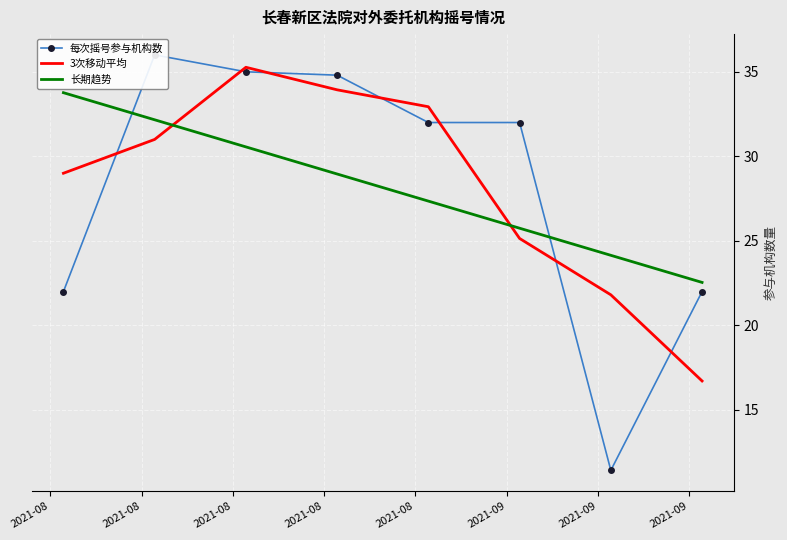

What is the value of the 每次摇号参与机构数 point at the 2nd from the left?

22.0